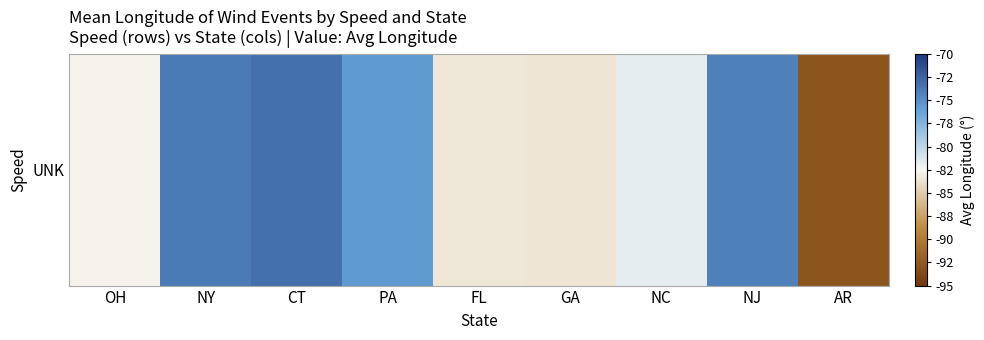

What is the average value?

-80.1